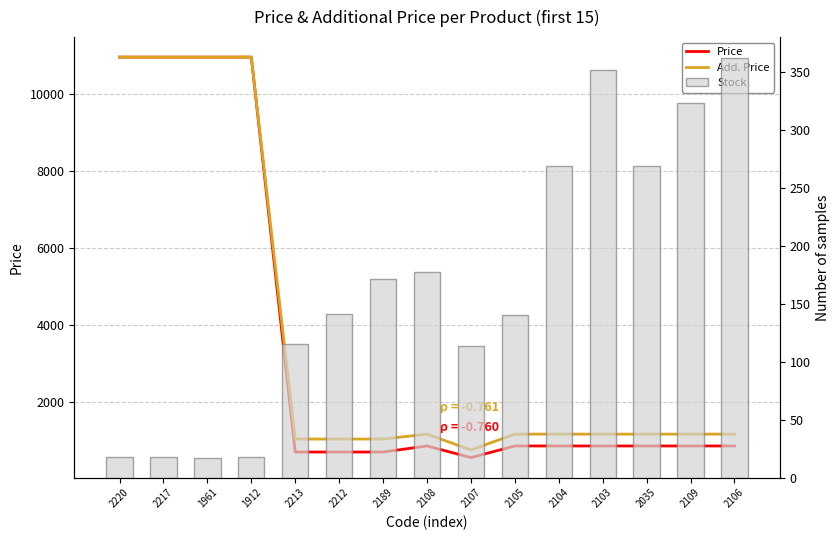

How many series are shown in this chart?

3